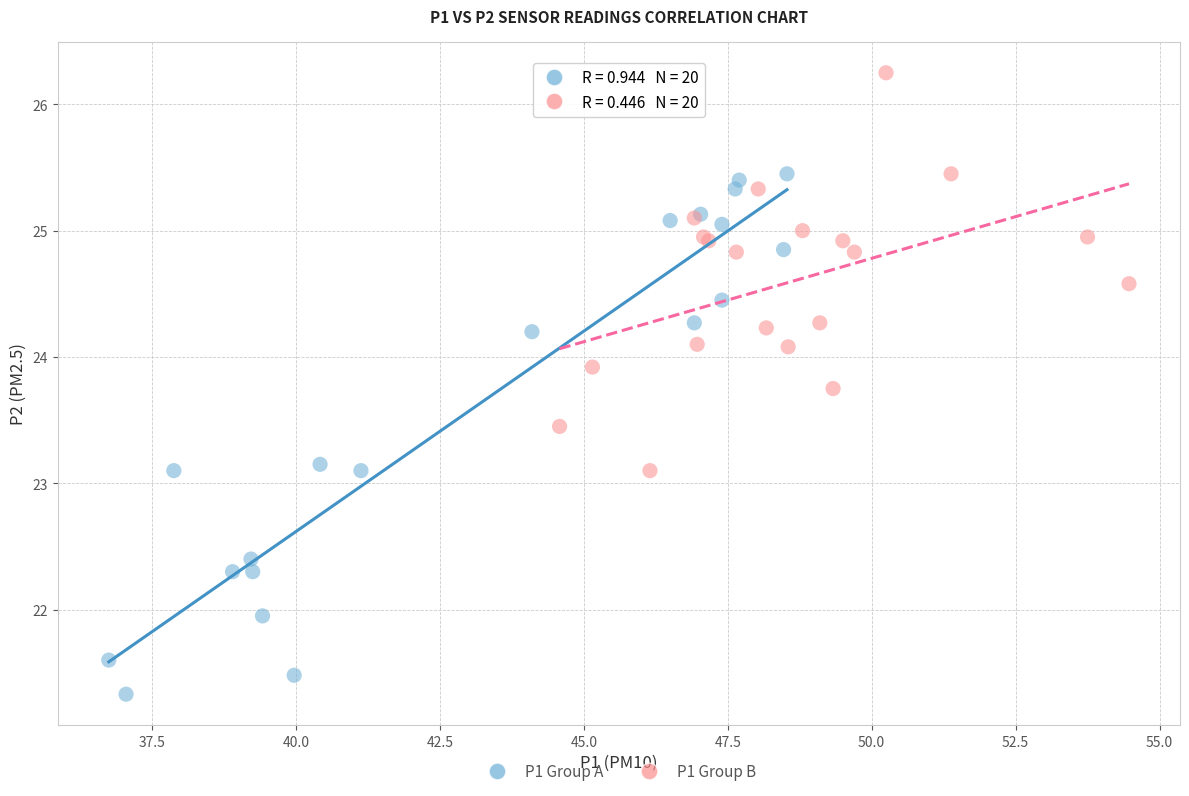

Which series has the largest Y range (max minus min)?

P1 Group A